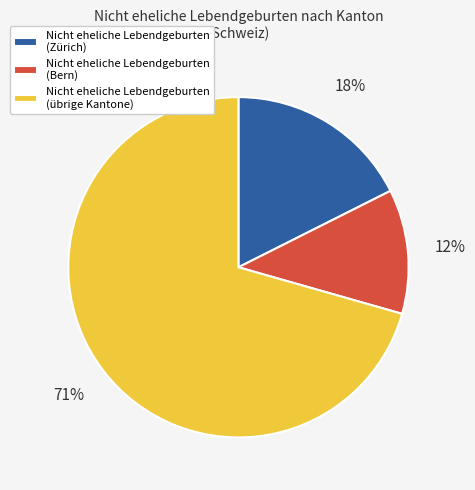

To the nearest percent, what portion does Nicht eheliche Lebendgeburten (Bern) represent?

12%